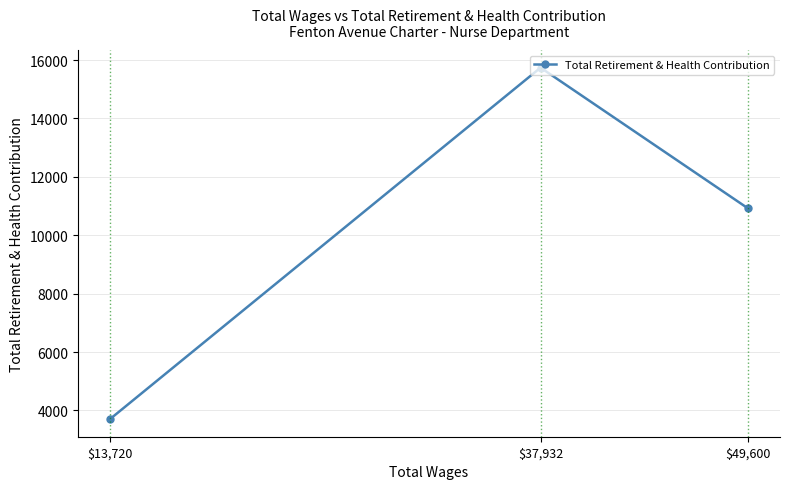

How many lines are shown in the chart?

1